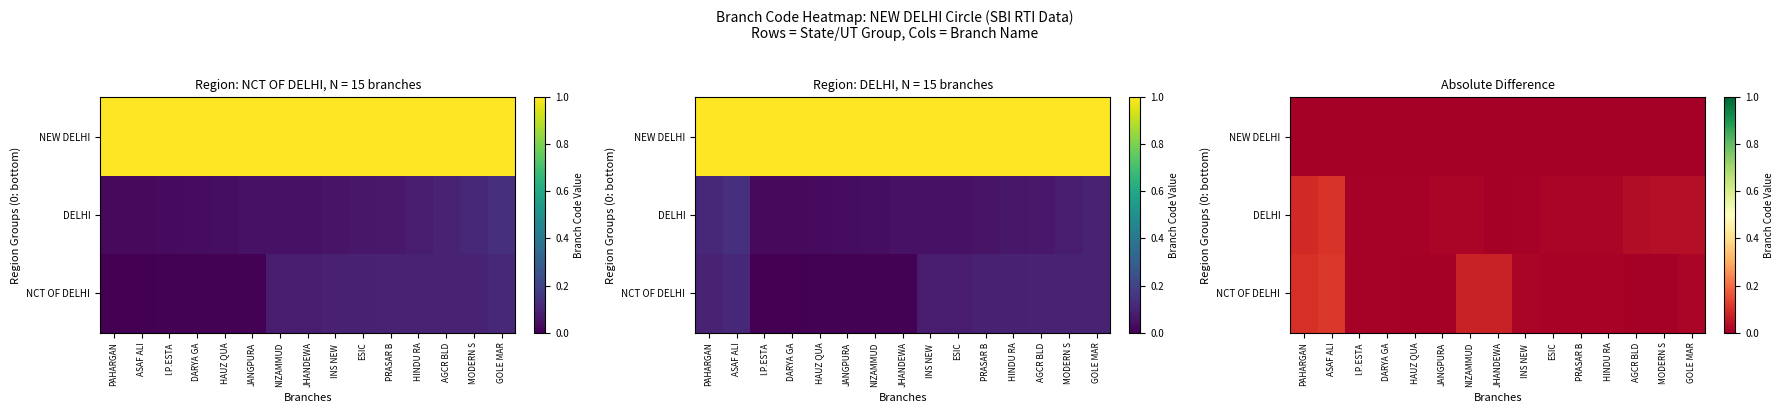

Rank the categories by NCT OF DELHI value from highest to lowest.

ASAF ALI, PAHARGAN, JHANDEWA, NIZAMMUD, INS NEW, GOLE MAR, ESIC, HINDU RA, PRASAR B, DARYA GA, I.P.ESTA, AGCR BLD, MODERN S, HAUZ QUA, JANGPURA